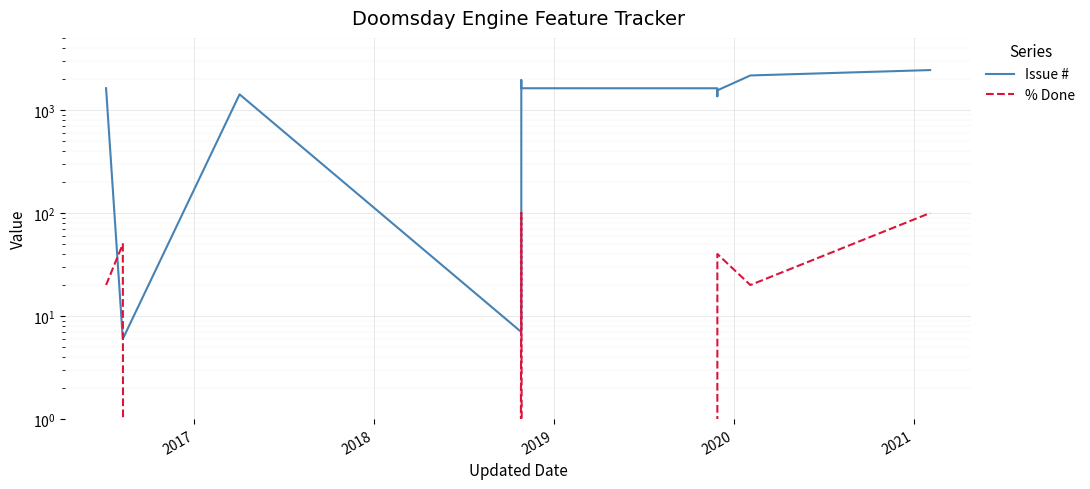

At how many categories does at least one series exceed 76?

9